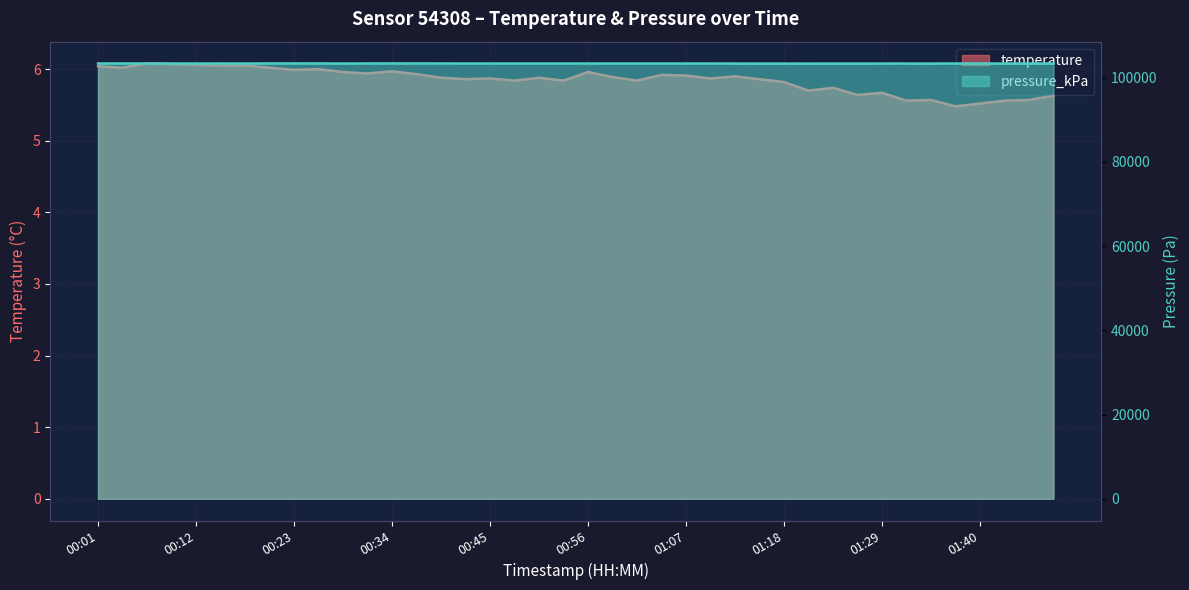

Which series has the widest spread of values?

pressure_kPa